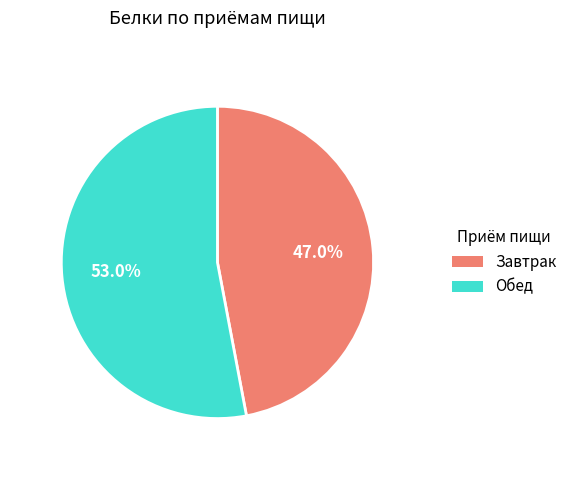

Is it true that Обед is 53% of the pie?

True